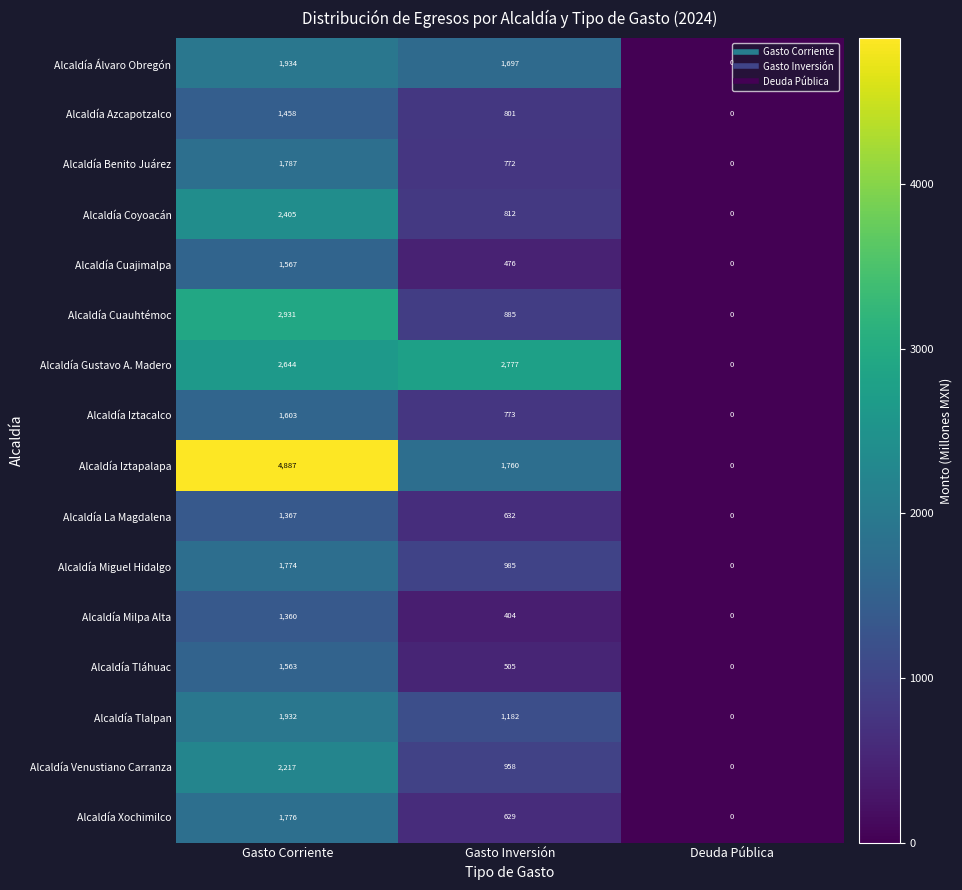

The value of Alcaldía Cuauhtémoc at Deuda Pública is 1305. True or false?

False